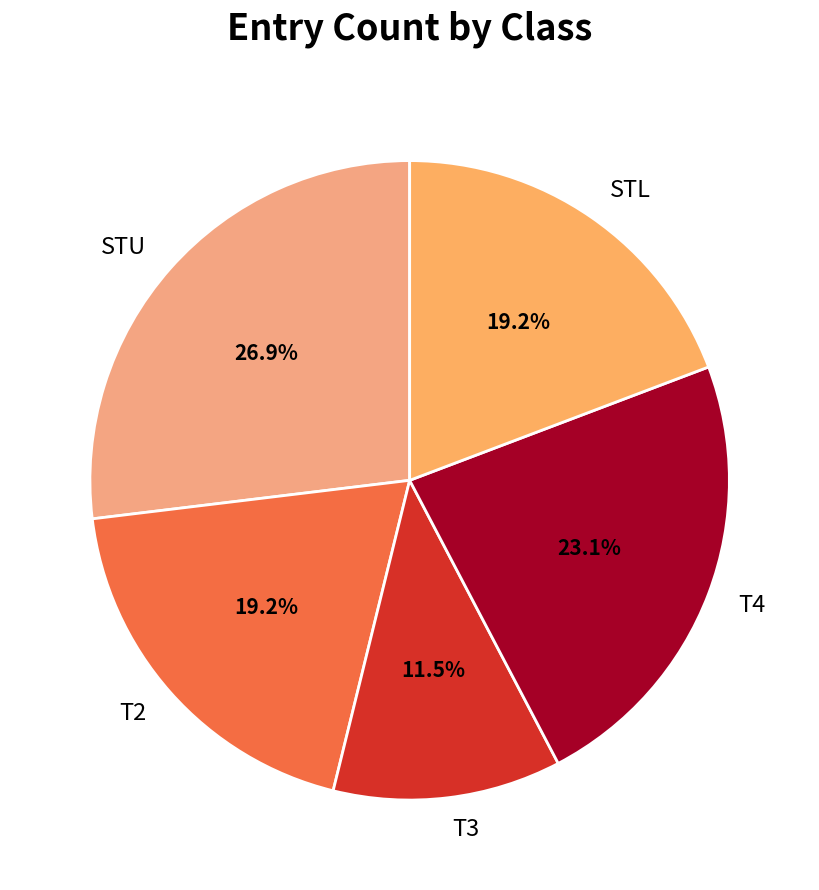

The T2 slice represents 26% of the pie. True or false?

False